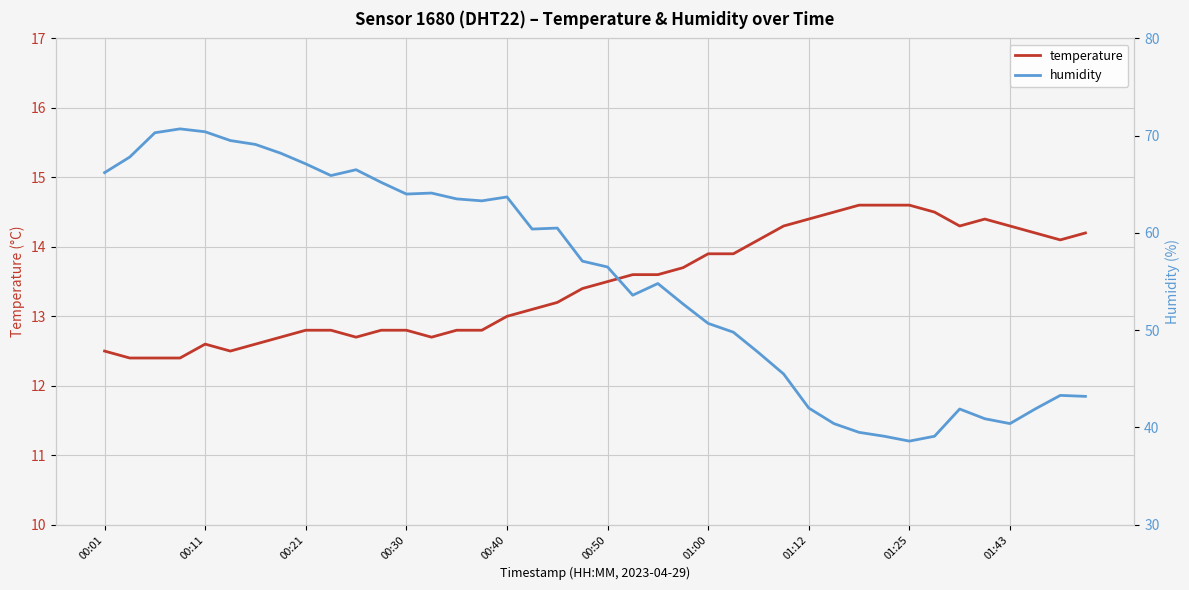

What is the sum of all temperature values?

538.3